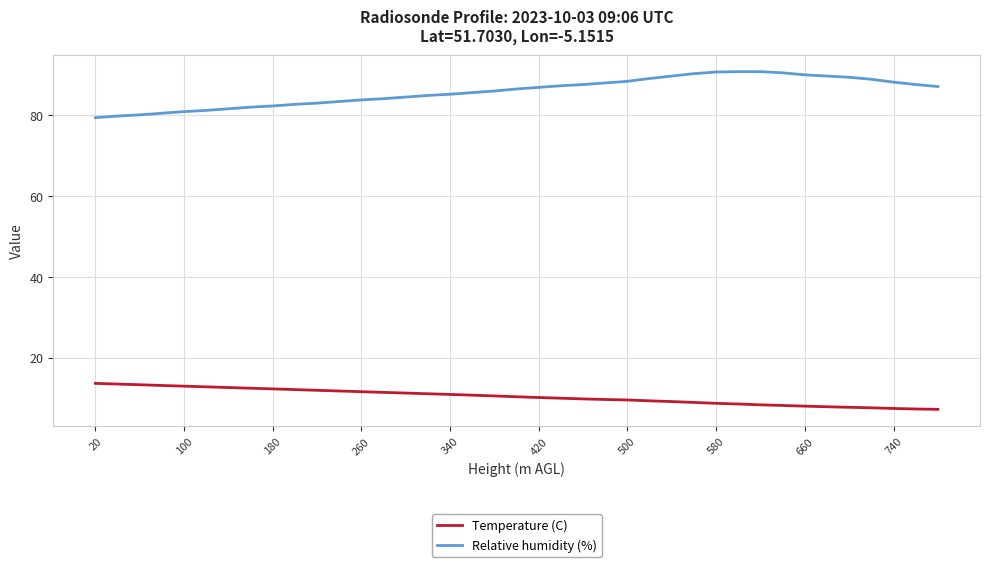

True or false: Relative humidity (%) and Temperature (C) intersect in this chart.

False